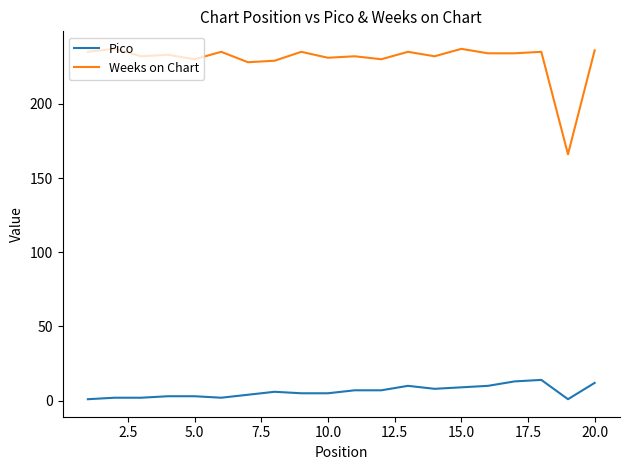

What is the maximum value for Weeks on Chart?

237